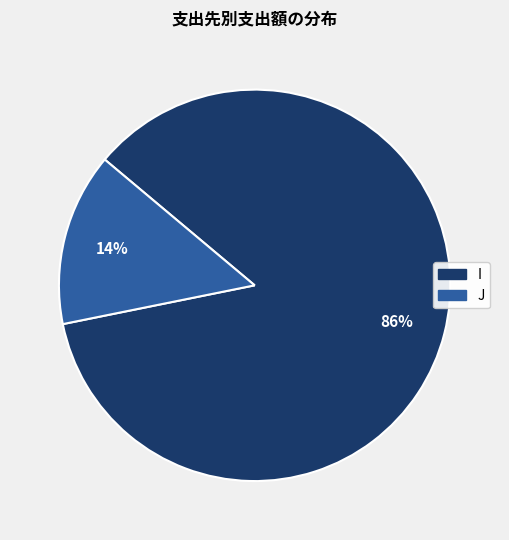

To the nearest percent, what is the average slice percentage?

50%